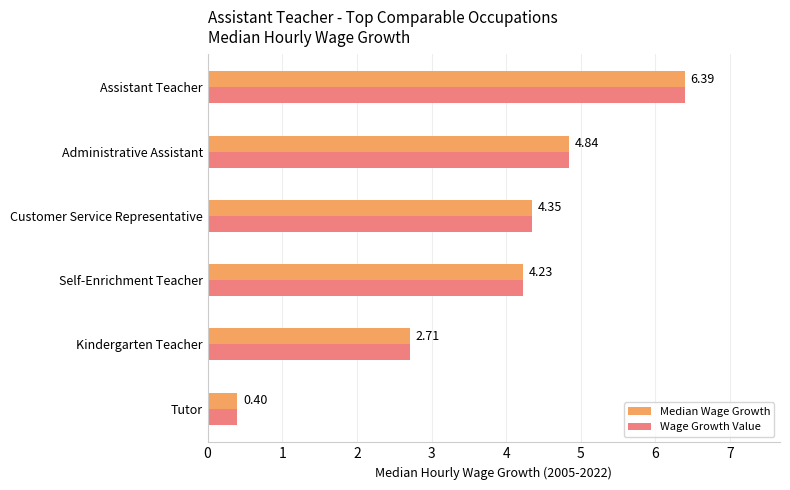

At which category is the sum across all series the highest?

Assistant Teacher